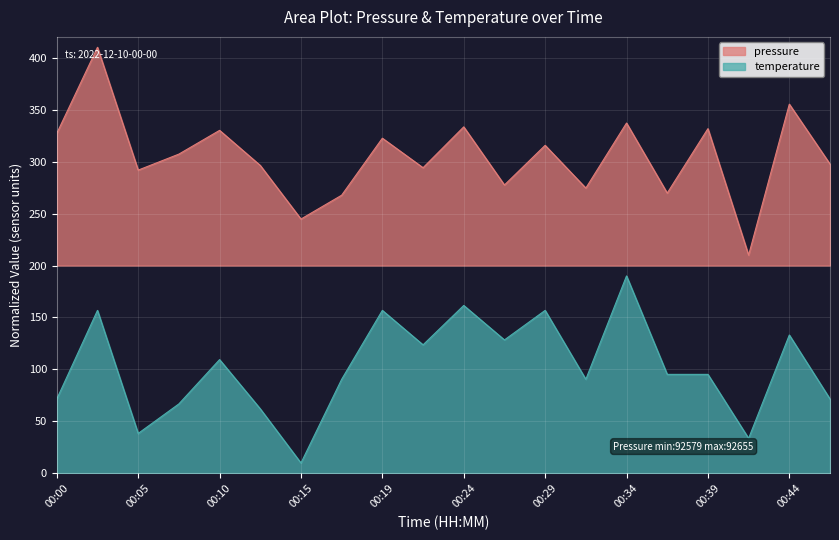

Rank the categories by pressure value from highest to lowest.

00:02, 00:44, 00:34, 00:24, 00:39, 00:10, 00:00, 00:19, 00:29, 00:07, 00:46, 00:12, 00:22, 00:05, 00:27, 00:32, 00:37, 00:17, 00:15, 00:42